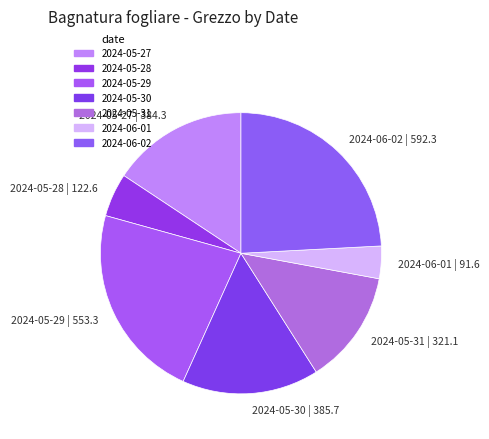

Is 2024-05-29 the majority of the pie?

No